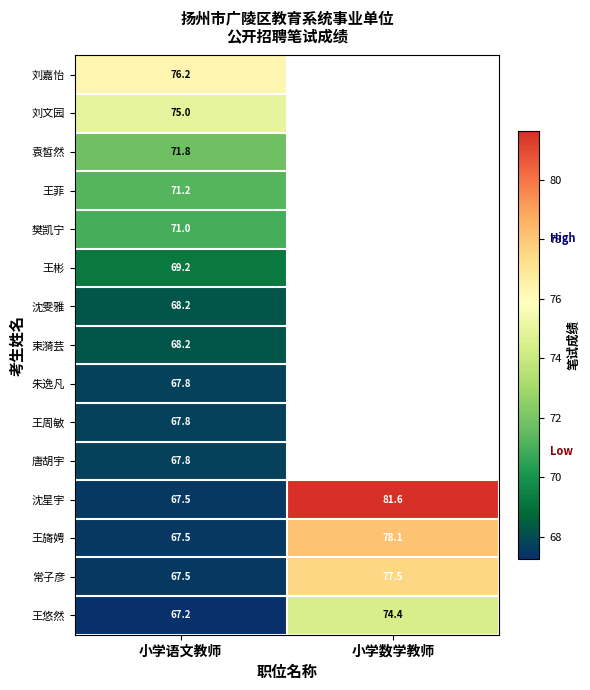

Where is 王旖娉 nearest to the value 72?

小学语文教师